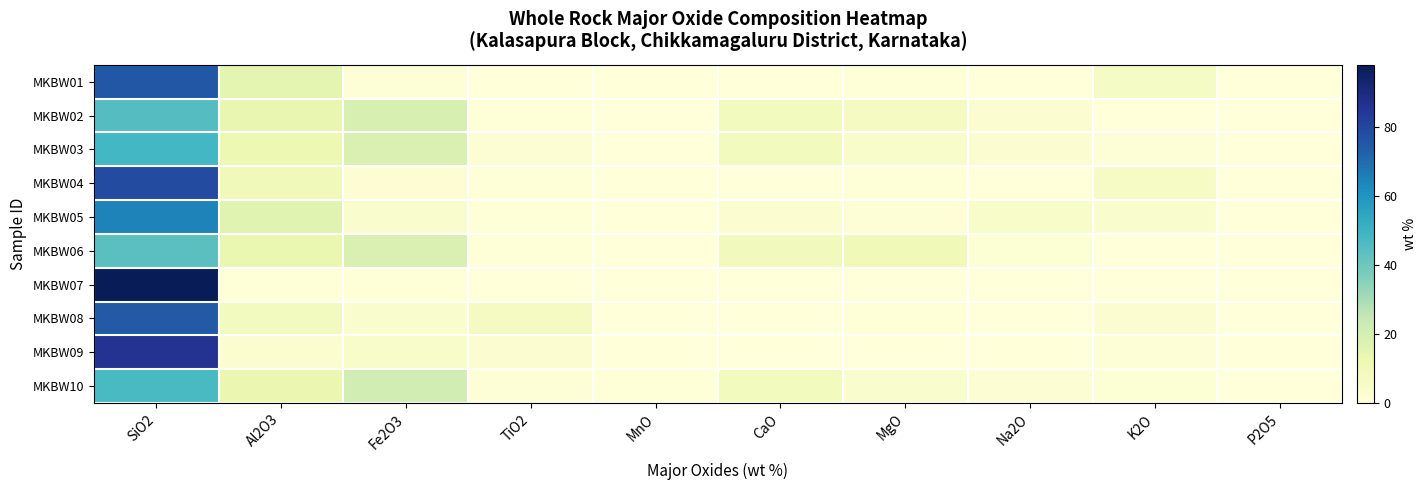

Reading left to right, extract all data points from this chart.

MKBW01: SiO2=75.0	Al2O3=15.0	Fe2O3=0.9	TiO2=0.3	MnO=0.0	CaO=0.0	MgO=0.7	Na2O=0.2	K2O=6.4	P2O5=0.0
MKBW02: SiO2=45.1	Al2O3=13.5	Fe2O3=18.9	TiO2=0.7	MnO=0.3	CaO=8.6	MgO=7.6	Na2O=2.9	K2O=0.2	P2O5=0.2
MKBW03: SiO2=48.3	Al2O3=12.1	Fe2O3=18.2	TiO2=2.2	MnO=0.2	CaO=8.1	MgO=4.4	Na2O=3.0	K2O=1.4	P2O5=0.4
MKBW04: SiO2=78.6	Al2O3=9.3	Fe2O3=1.9	TiO2=0.5	MnO=0.0	CaO=0.1	MgO=0.4	Na2O=0.2	K2O=6.0	P2O5=0.0
MKBW05: SiO2=64.4	Al2O3=16.2	Fe2O3=4.2	TiO2=0.6	MnO=0.1	CaO=2.9	MgO=1.2	Na2O=5.0	K2O=3.8	P2O5=0.2
MKBW06: SiO2=44.0	Al2O3=13.3	Fe2O3=18.2	TiO2=0.7	MnO=0.3	CaO=9.1	MgO=10.1	Na2O=1.7	K2O=0.2	P2O5=0.1
MKBW07: SiO2=98.0	Al2O3=0.4	Fe2O3=0.7	TiO2=0.0	MnO=0.0	CaO=0.1	MgO=0.1	Na2O=0.1	K2O=0.0	P2O5=0.0
MKBW08: SiO2=74.6	Al2O3=8.0	Fe2O3=3.8	TiO2=7.4	MnO=0.0	CaO=0.1	MgO=0.4	Na2O=0.1	K2O=3.0	P2O5=0.1
MKBW09: SiO2=85.9	Al2O3=2.3	Fe2O3=4.7	TiO2=2.9	MnO=0.0	CaO=0.1	MgO=0.1	Na2O=0.1	K2O=1.5	P2O5=0.1
MKBW10: SiO2=47.2	Al2O3=12.8	Fe2O3=20.9	TiO2=1.0	MnO=0.4	CaO=8.2	MgO=3.9	Na2O=2.0	K2O=1.7	P2O5=0.1